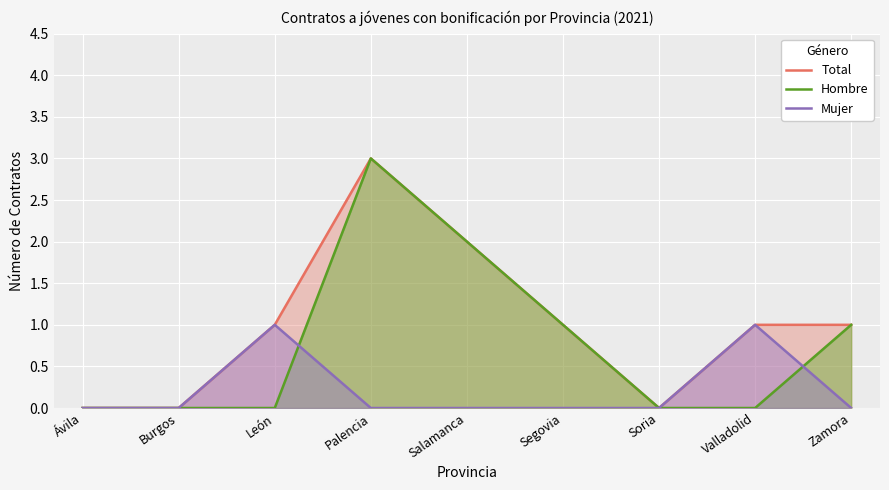

Reading right to left, what are all the values shown in this chart?

Total: Zamora=1	Valladolid=1	Soria=0	Segovia=1	Salamanca=2	Palencia=3	León=1	Burgos=0	Ávila=0
Hombre: Zamora=1	Valladolid=0	Soria=0	Segovia=1	Salamanca=2	Palencia=3	León=0	Burgos=0	Ávila=0
Mujer: Zamora=0	Valladolid=1	Soria=0	Segovia=0	Salamanca=0	Palencia=0	León=1	Burgos=0	Ávila=0